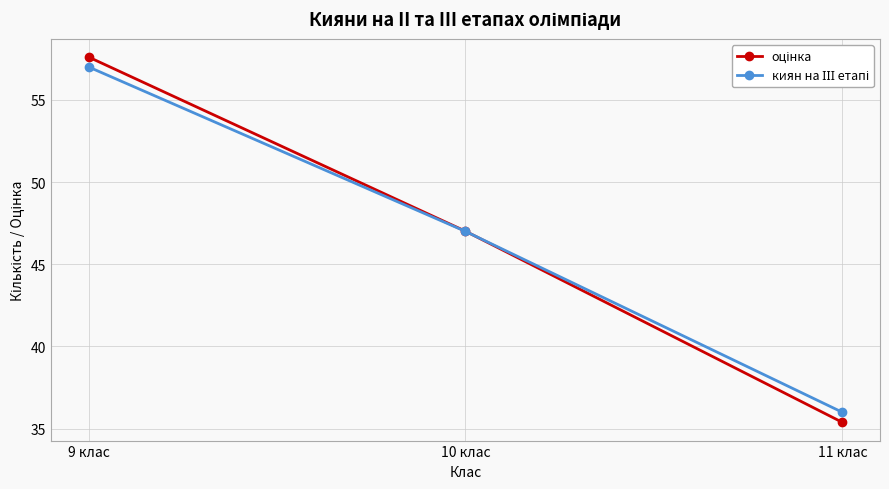

What is the label of the 3rd point from the right?

9 клас